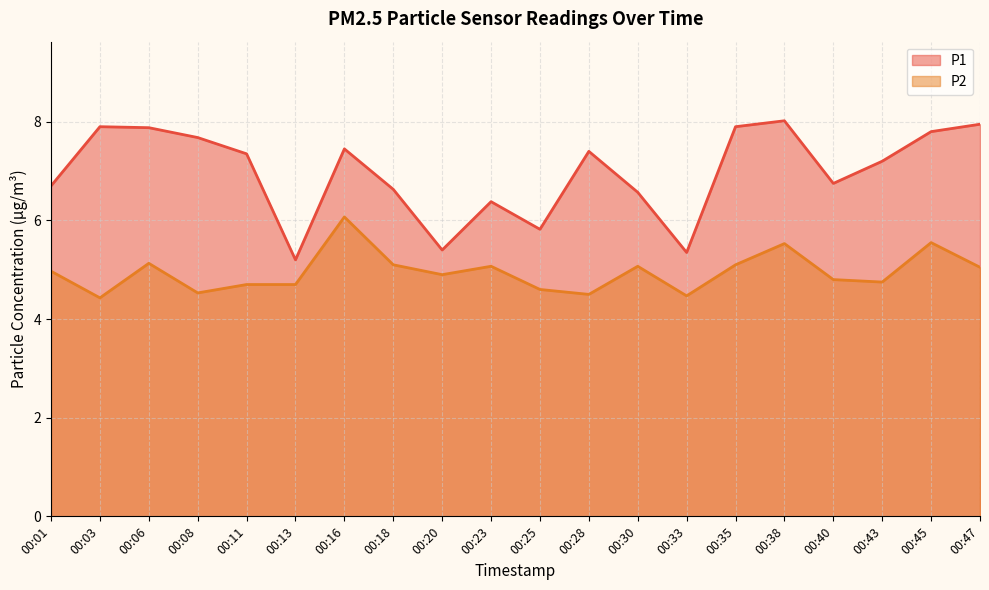

Is it true that P1 equals 2.7 at 00:20?

False